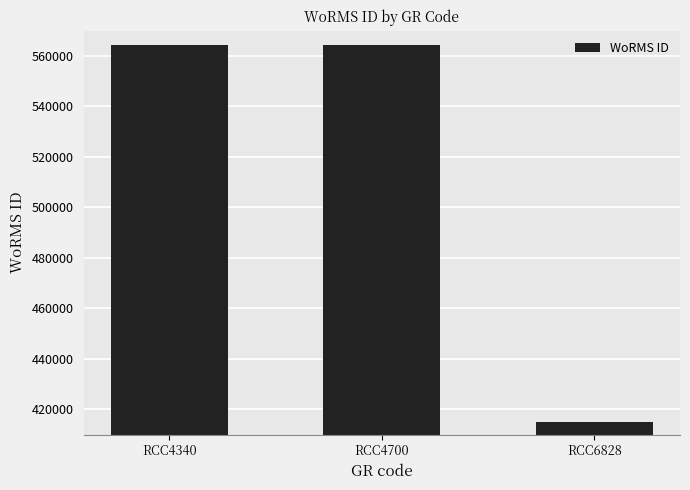

How many categories are shown in the chart?

3